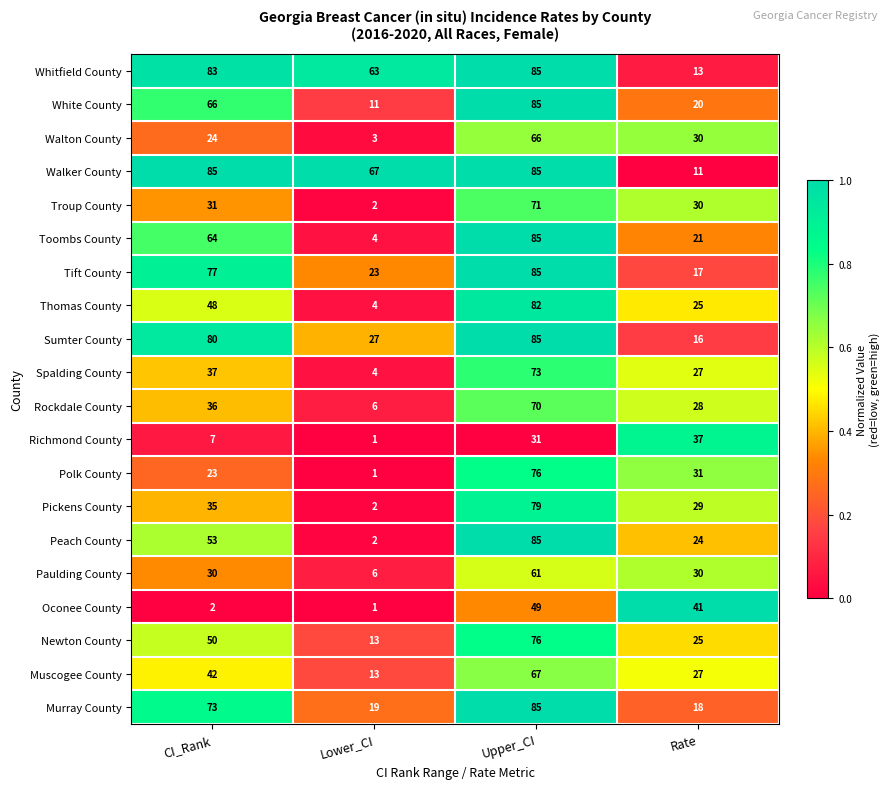

The value of Thomas County at Lower_CI is 4. True or false?

True